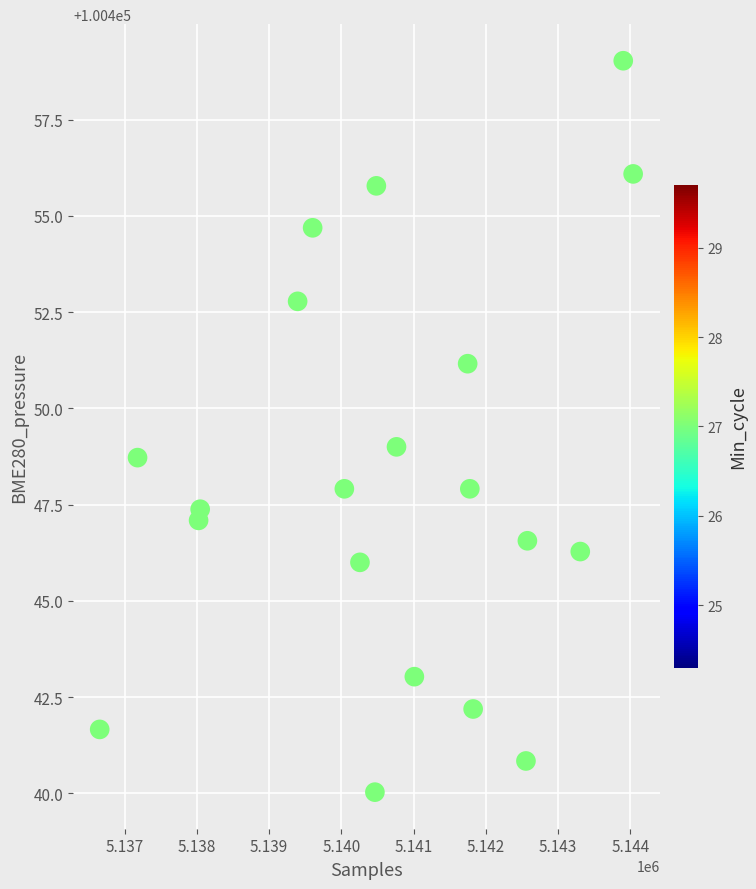

What is the range of X values (max minus min)?

7385.0